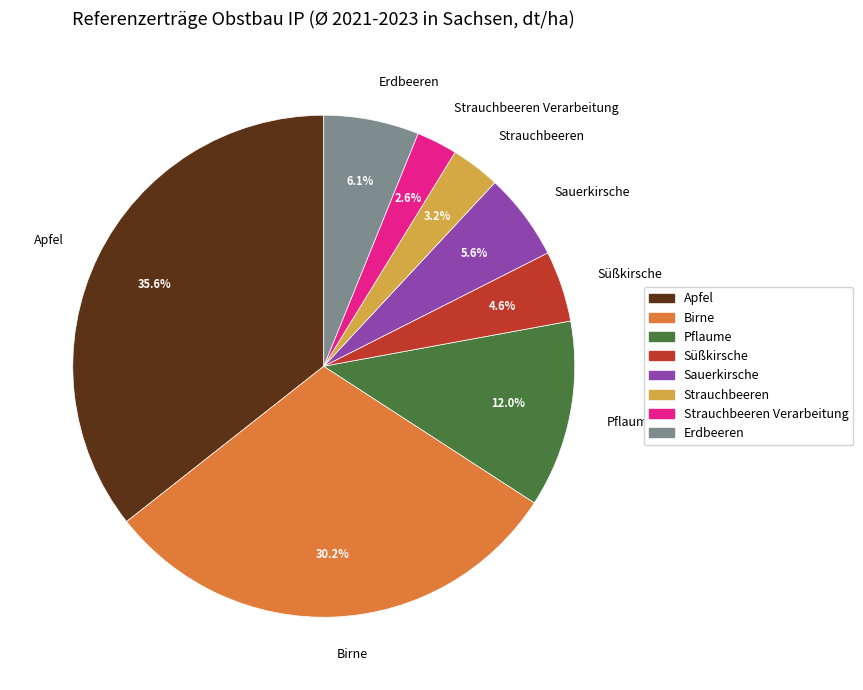

The Strauchbeeren Verarbeitung slice represents 3% of the pie. True or false?

True